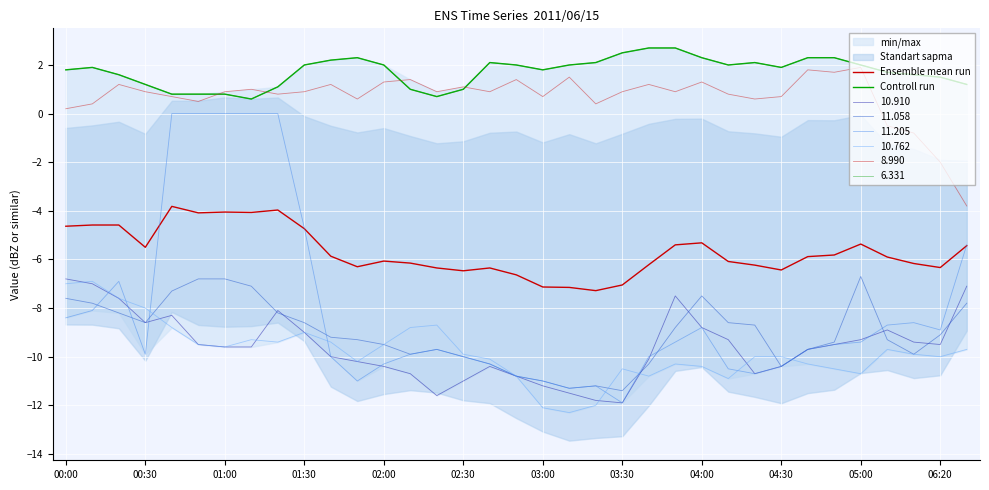

In Controll run, how many points are lower than both neighbors (excluding endpoints)?

5